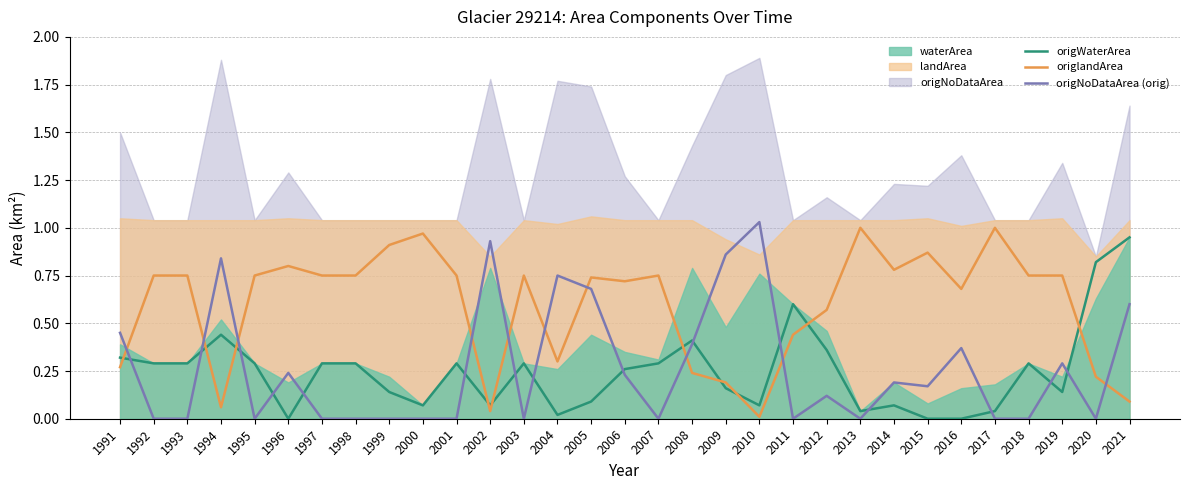

At how many categories does at least one series exceed 0?

31